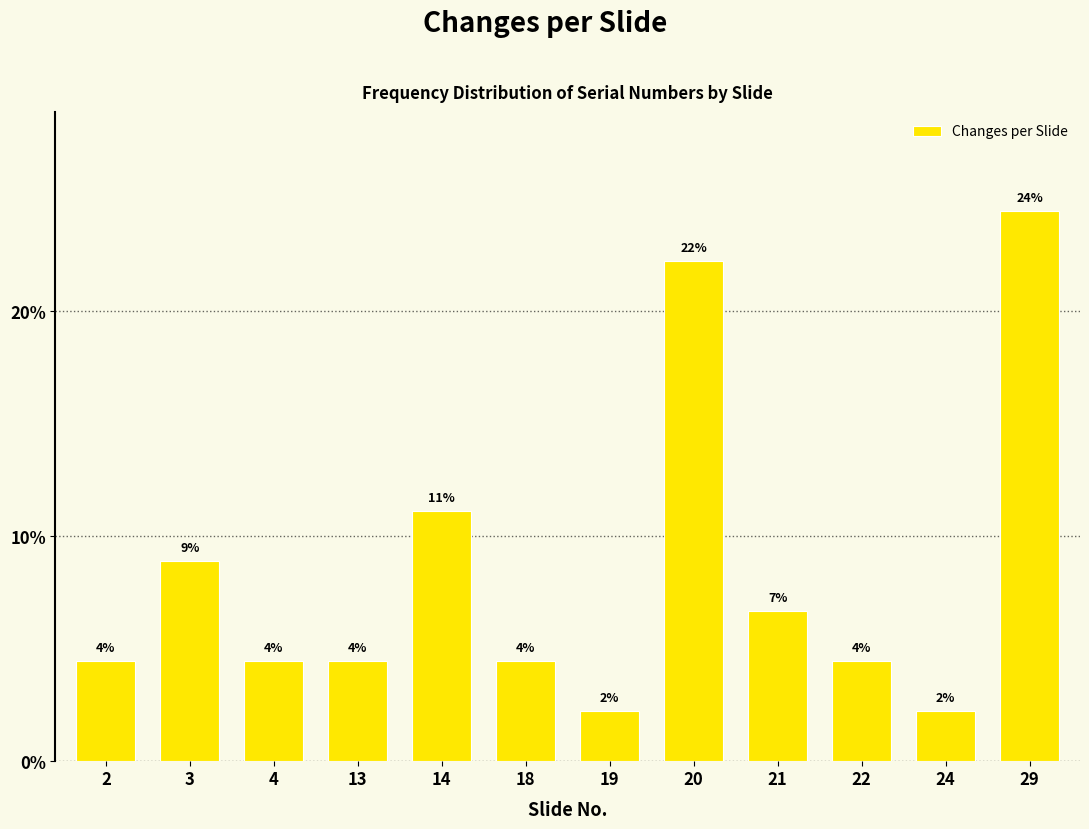

Are the bars horizontal?

No